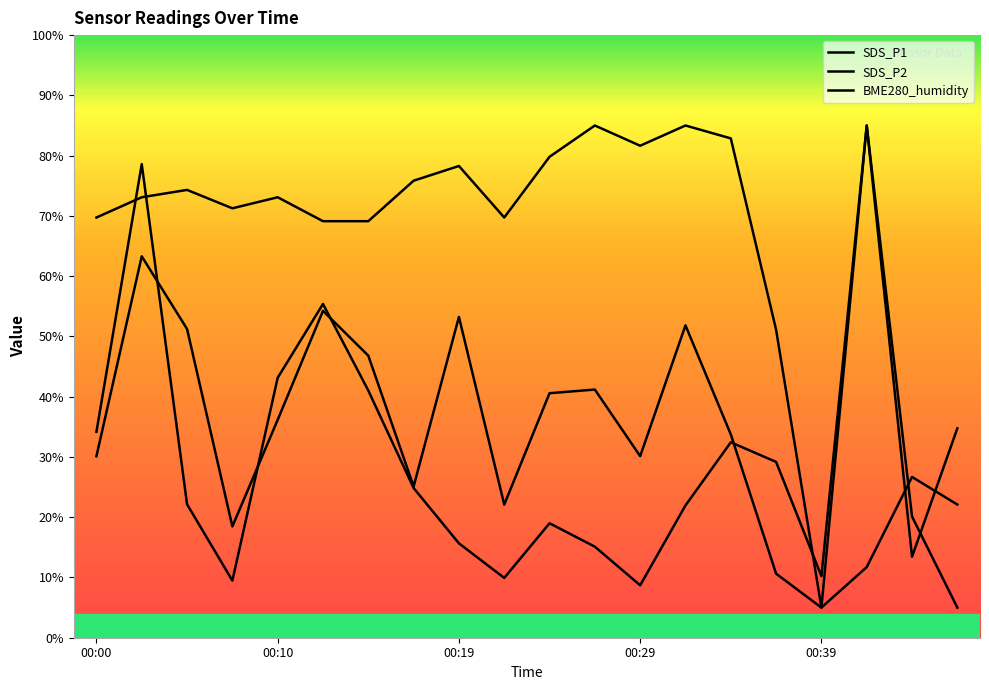

True or false: BME280_humidity and SDS_P1 intersect in this chart.

True